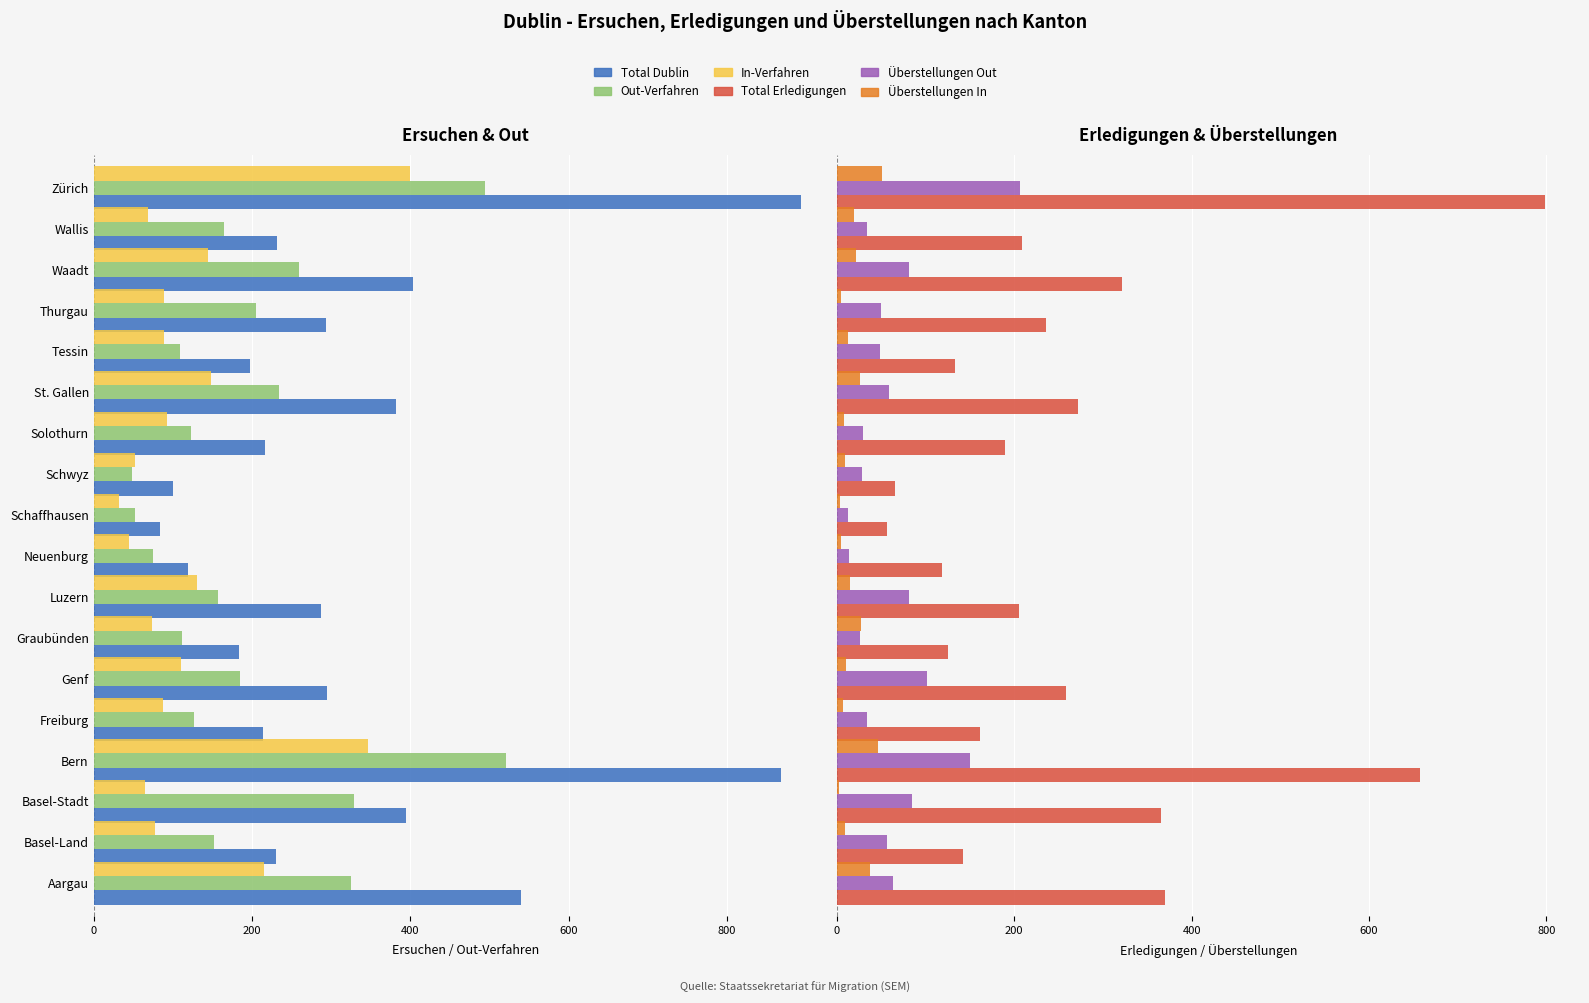

Which series has the widest spread of values?

Total Dublin